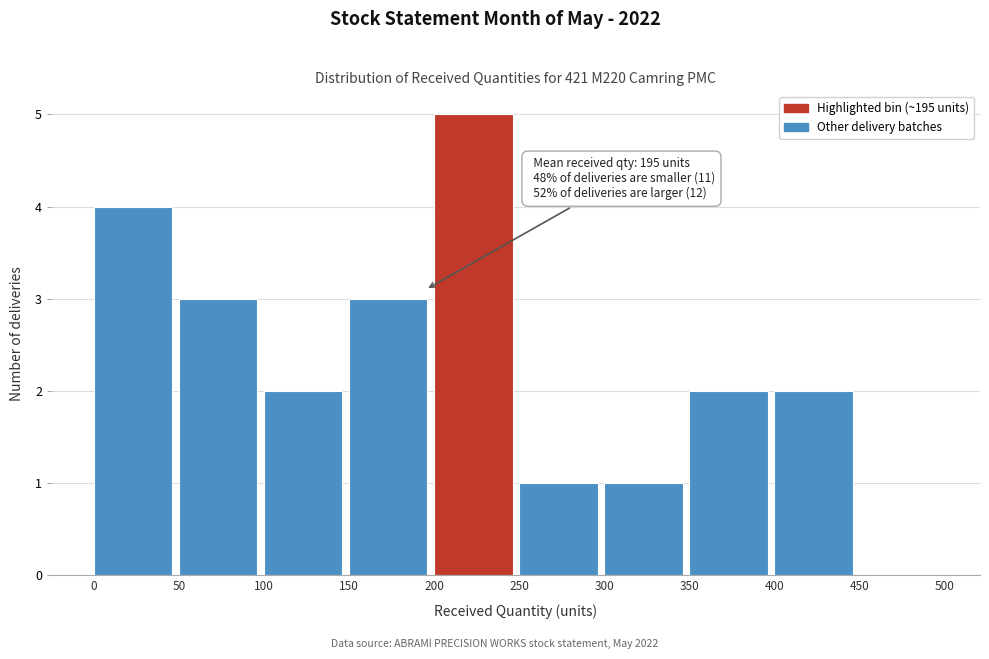

Over which range of the x-axis is the bar tallest?

200 to 250